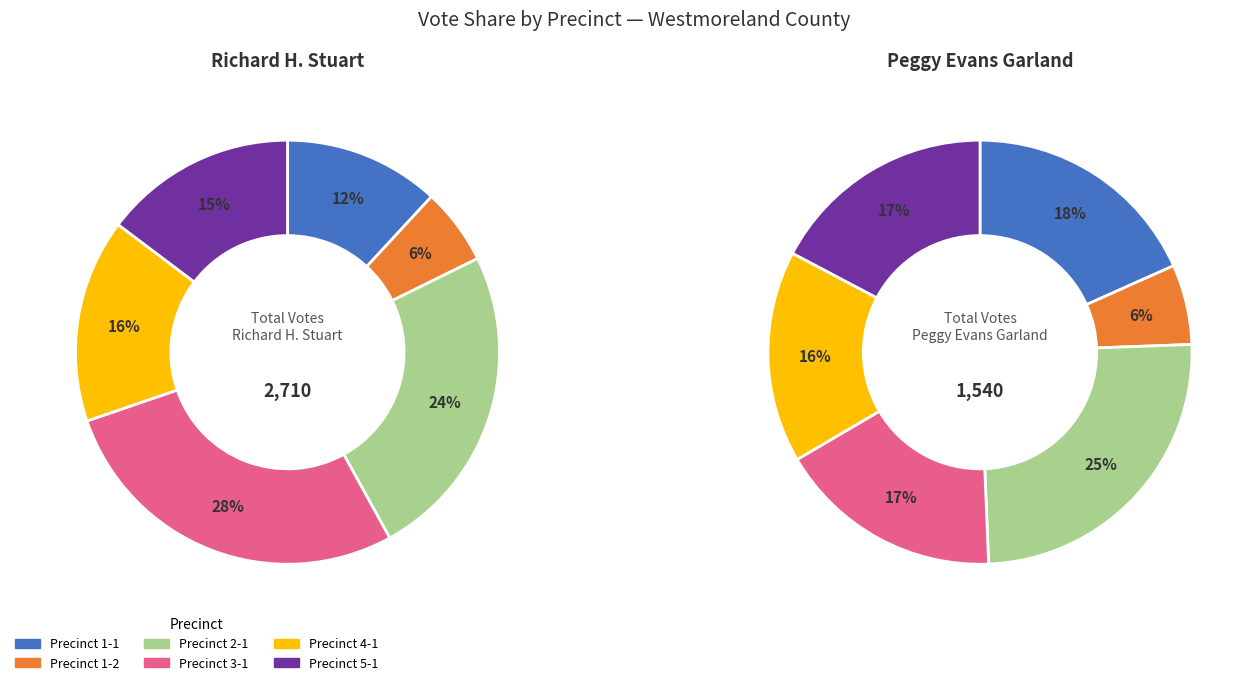

What is the smallest slice in the pie chart?

Precinct 1-2